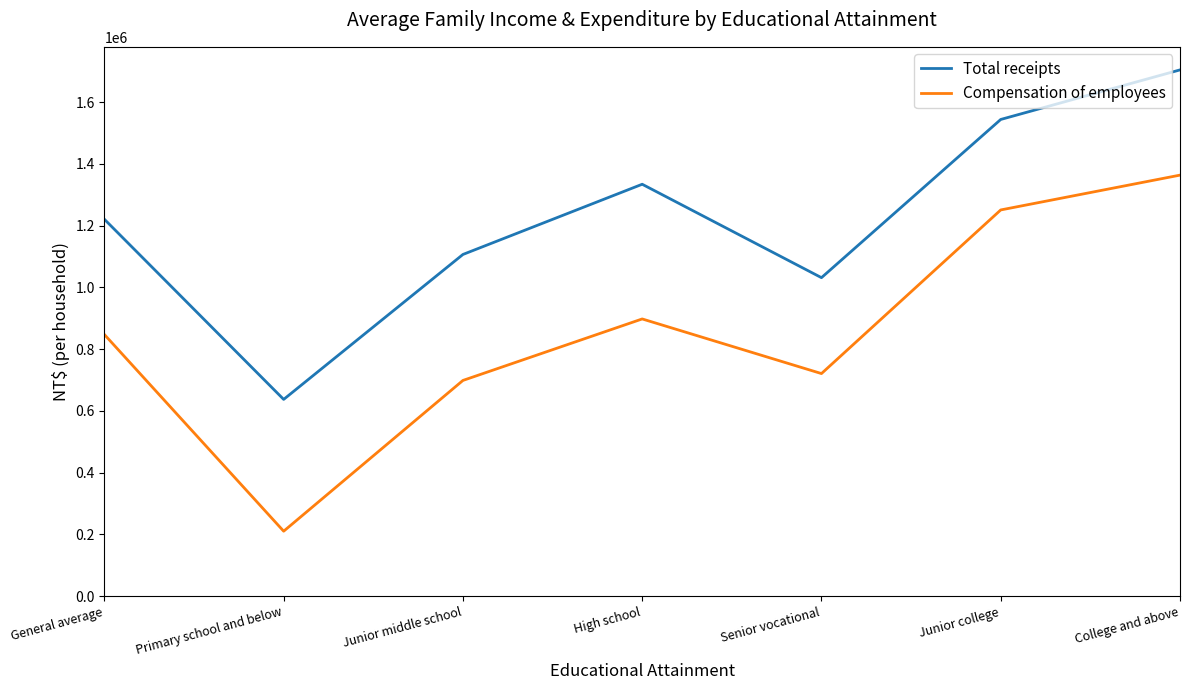

At how many categories does at least one series exceed 1122744?

4